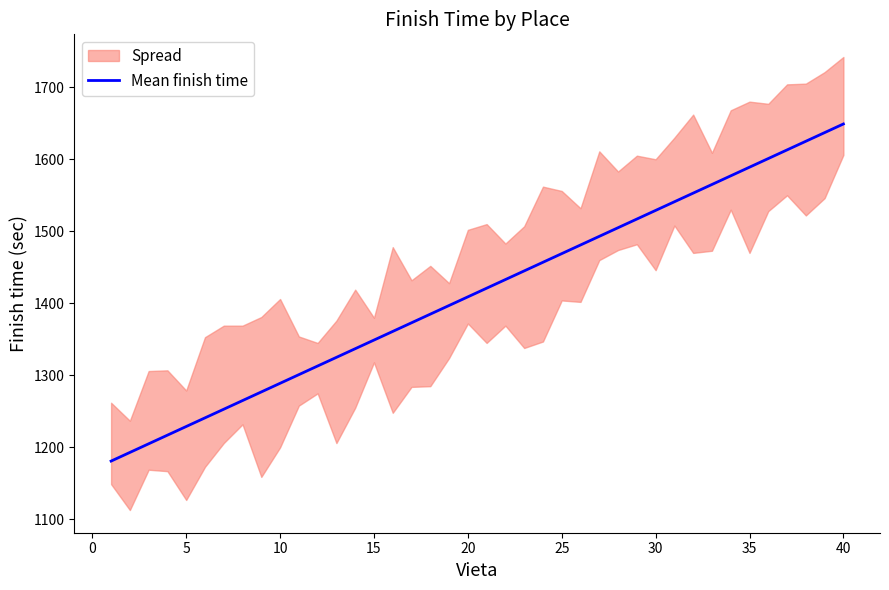

The value of Mean finish time at 5 is 1229. True or false?

True